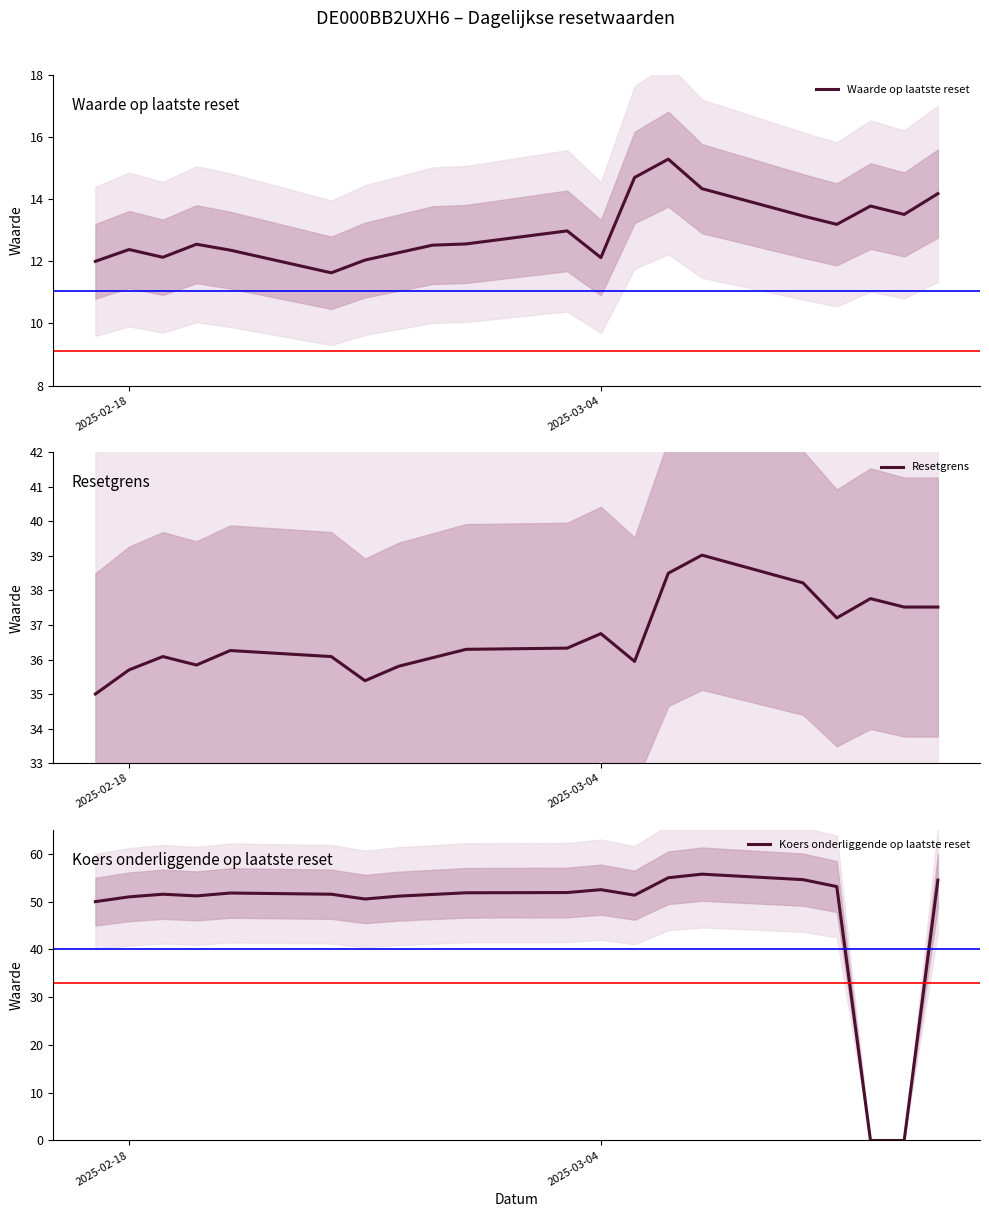

What is the difference between the second highest and minimum values in the Resetgrens series?

3.5